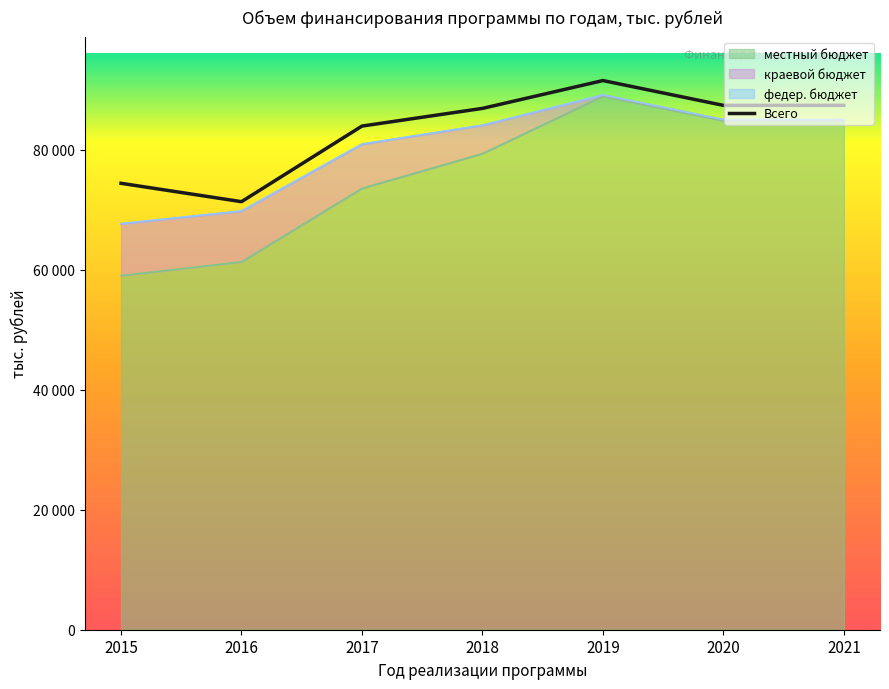

Reading left to right, list all the values displayed in this chart.

74429.2	71364.6	83969.3	86916.8	91557.9	87422.5	87432.2